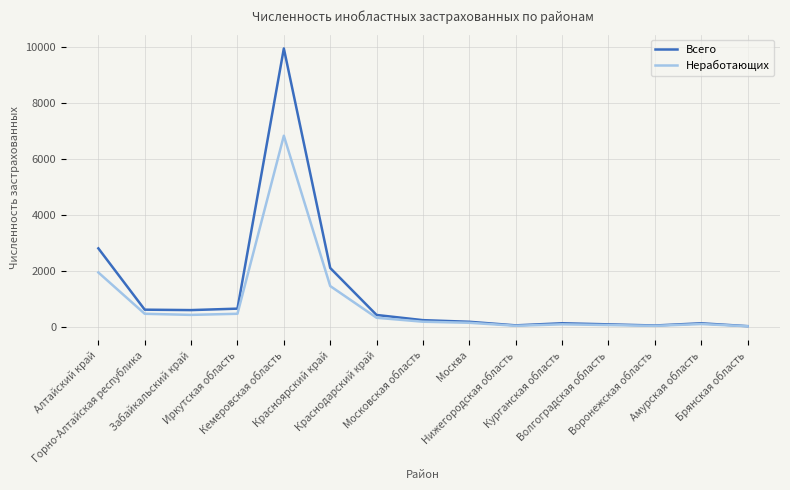

Which series has the widest spread of values?

Всего